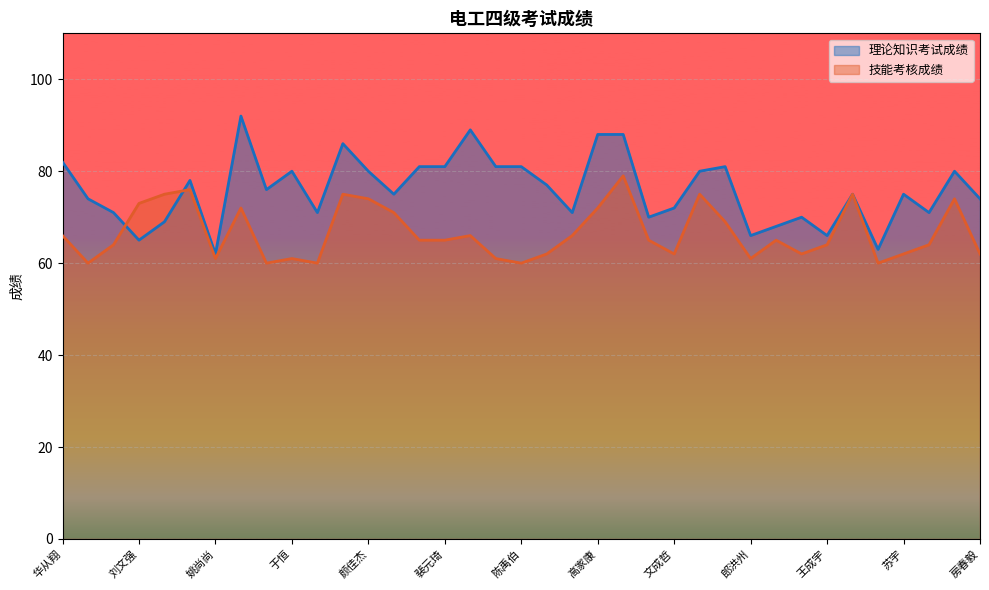

How many lines are shown in the chart?

2